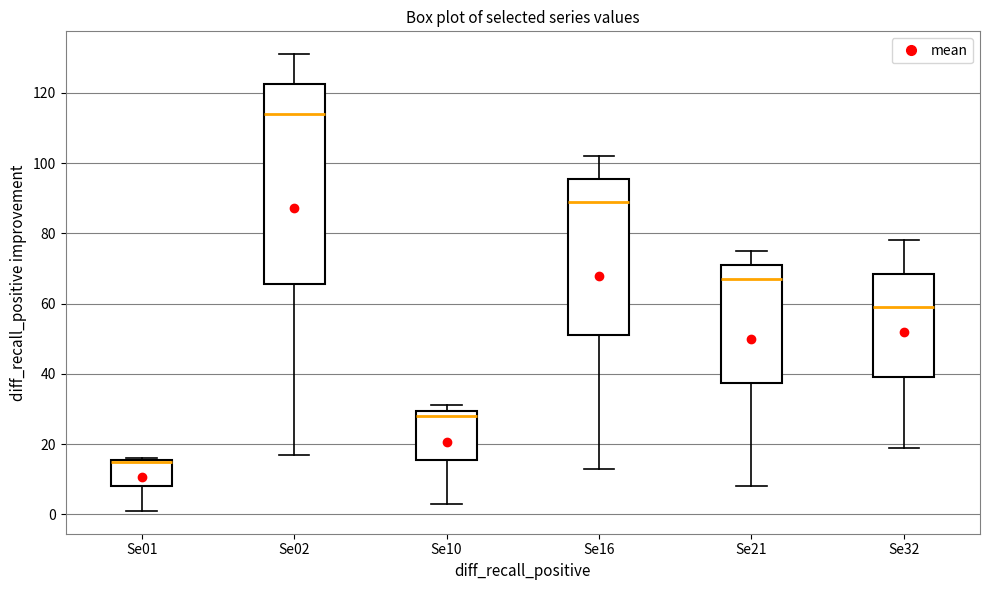

Where is the lower edge of the box for Se02 on the y-axis? The values are not printed on the chart, so give them approximately, as read against the axis.

66